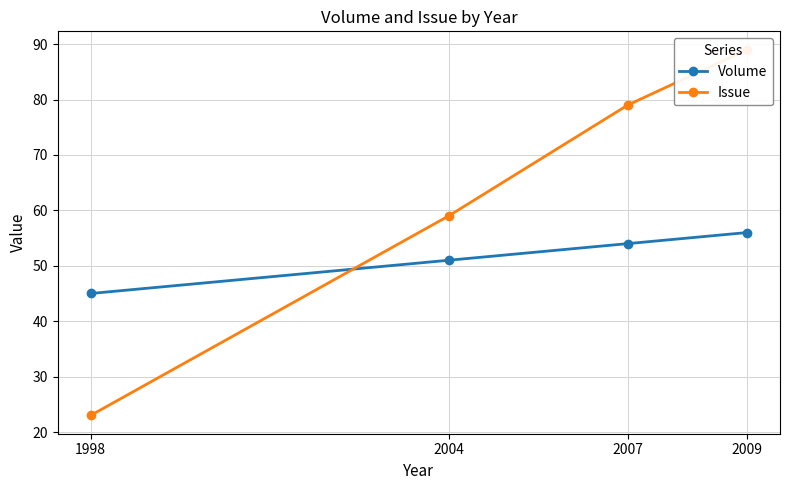

Reading right to left, extract all data points from this chart.

Volume: 2009=56	2007=54	2004=51	1998=45
Issue: 2009=89	2007=79	2004=59	1998=23